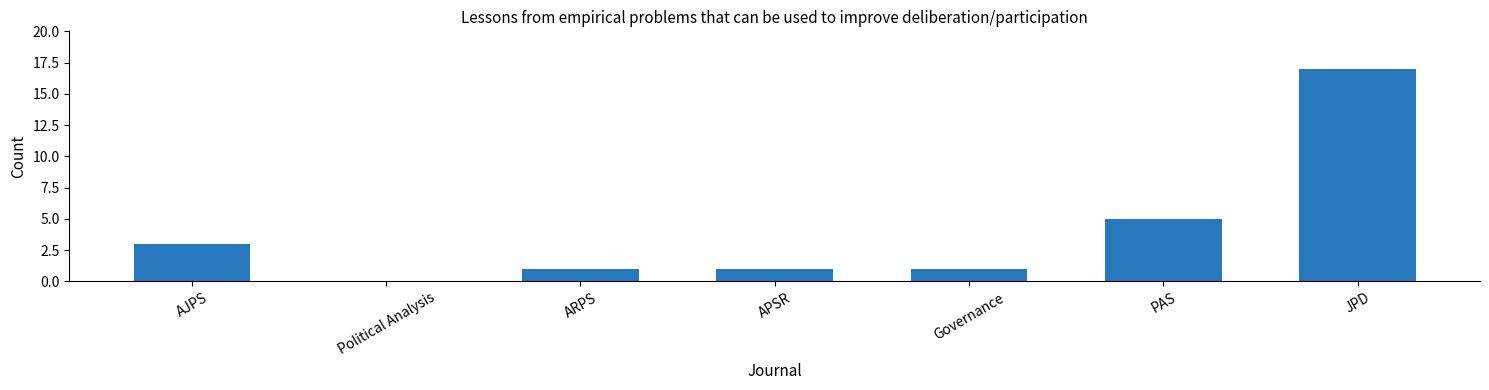

Reading right to left, list all the values displayed in this chart.

JPD=17	PAS=5	Governance=1	APSR=1	ARPS=1	Political Analysis=0	AJPS=3